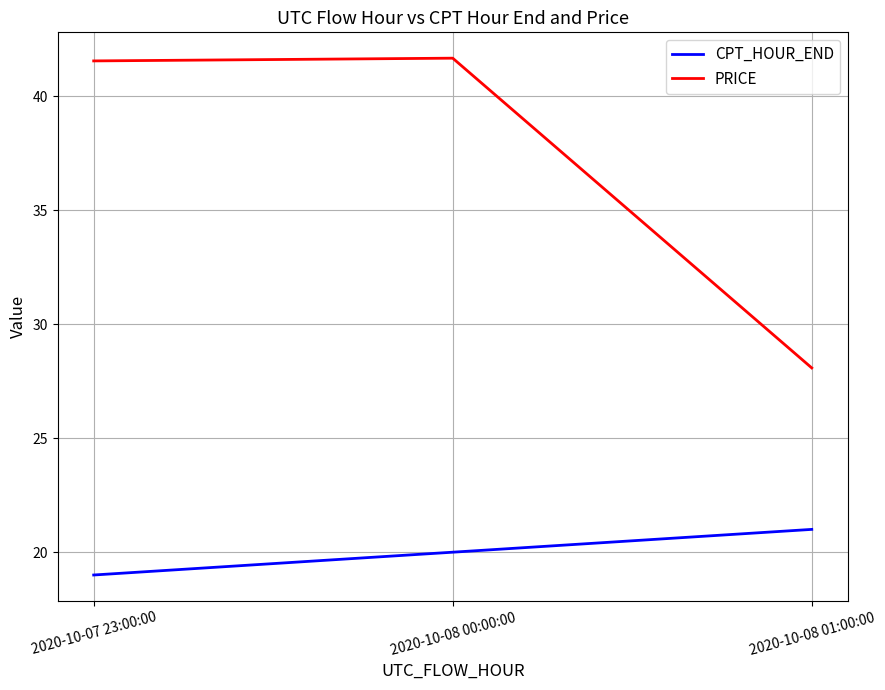

What is the sum of all CPT_HOUR_END values?

60.0